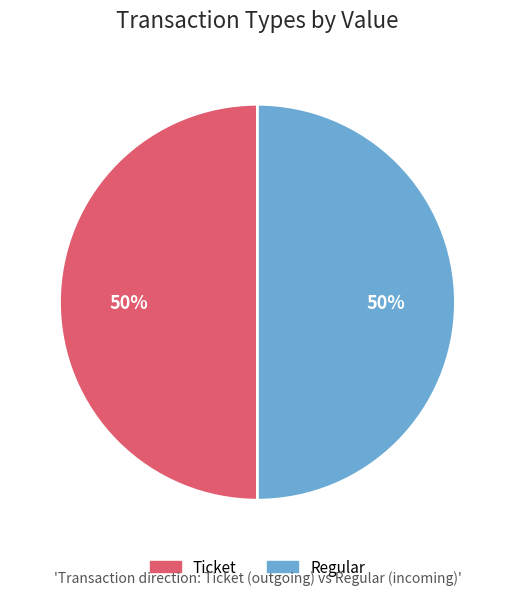

Between Regular (io_index=4) and Ticket (io_index=0), which is larger?

Regular (io_index=4)